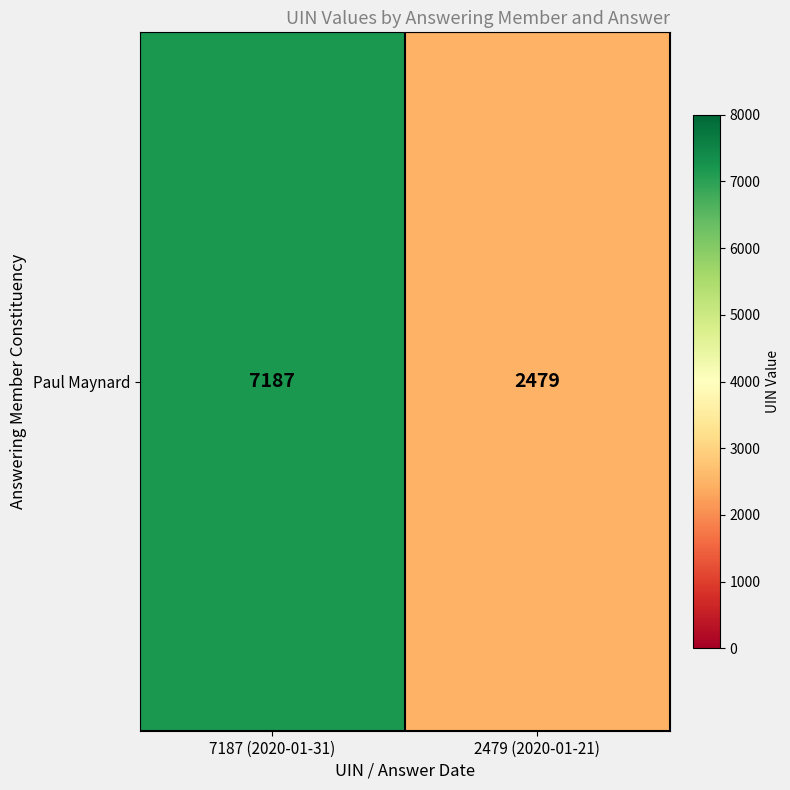

Reading right to left, what are all the values shown in this chart?

2479	7187